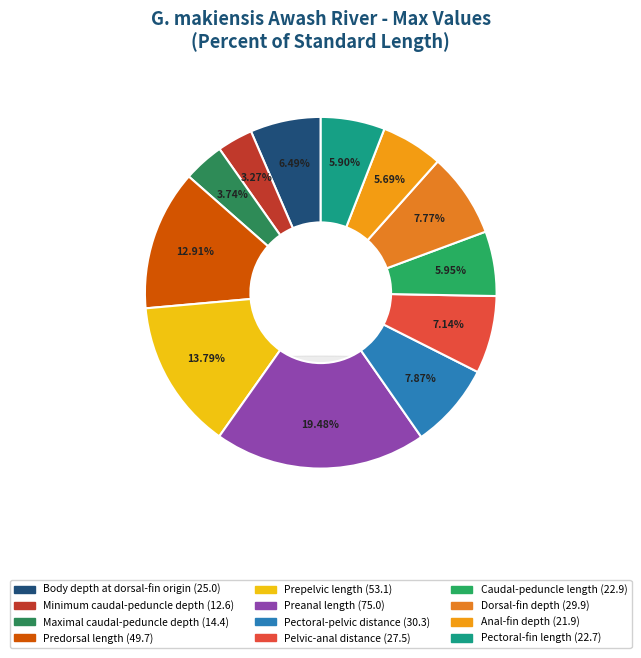

Does Pelvic-anal distance account for over 50% of the chart?

No